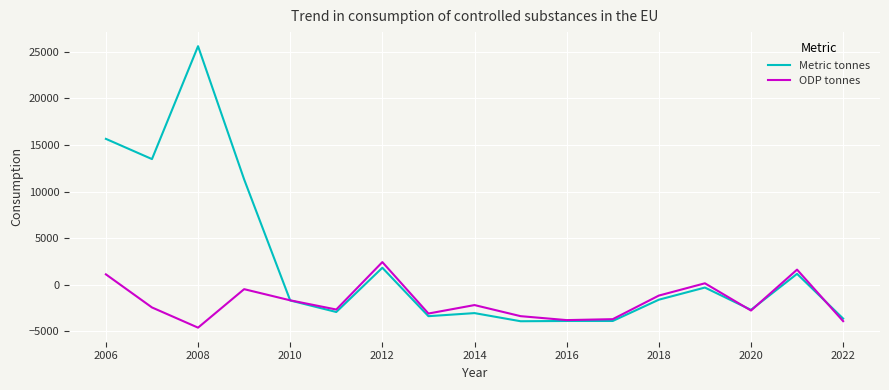

Rank the series by their average value, from highest to lowest.

Metric tonnes, ODP tonnes